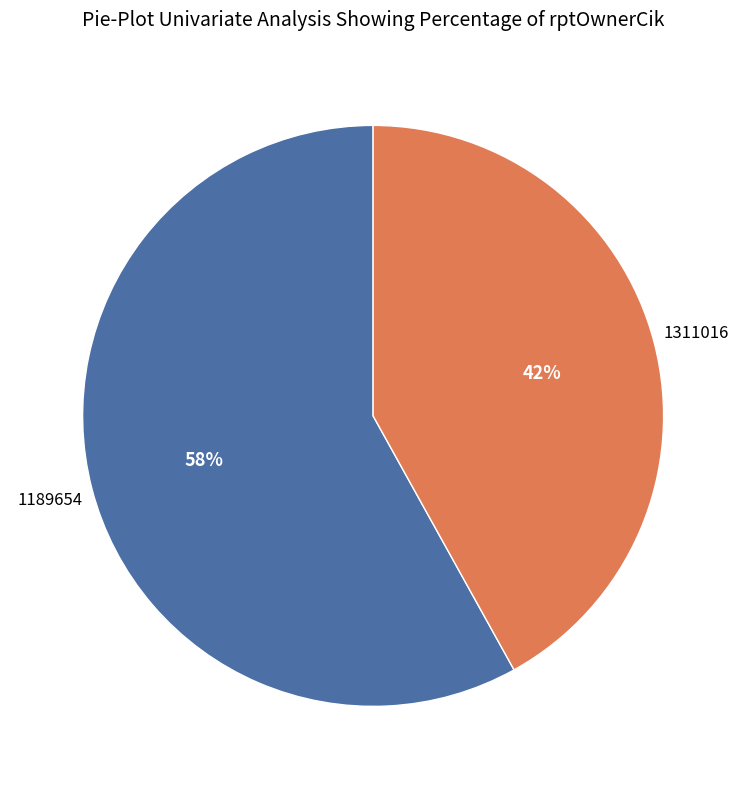

How many slices are in this pie chart?

2